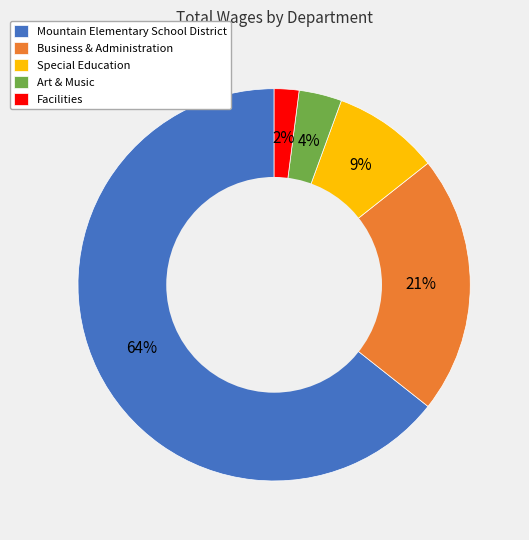

How many segments does this pie chart have?

5